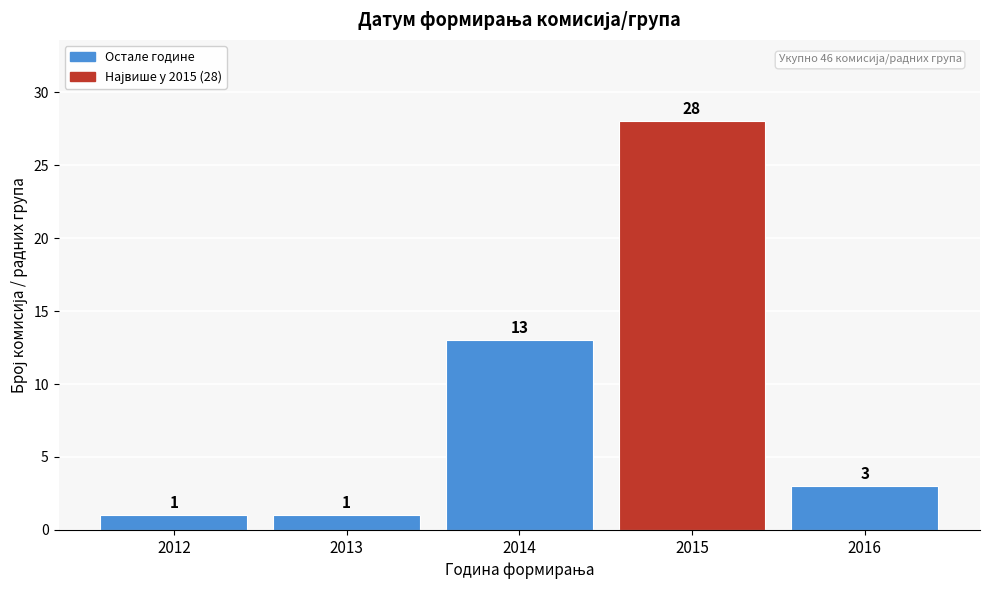

Reading left to right, extract all data points from this chart.

2012=1	2013=1	2014=13	2015=28	2016=3